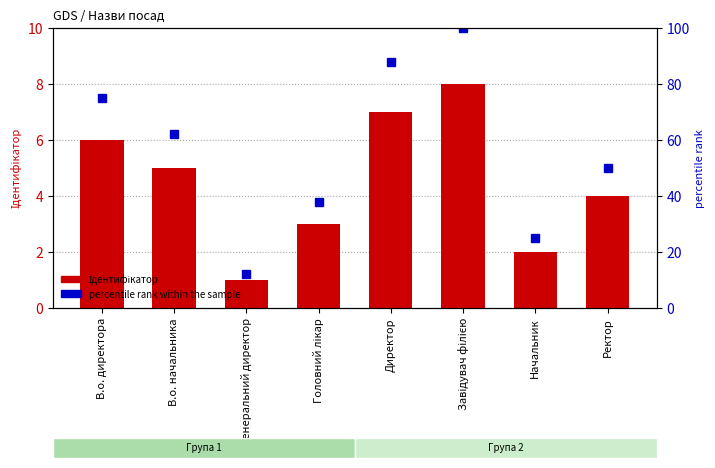

What is the label of the 6th bar from the right?

Генеральний директор